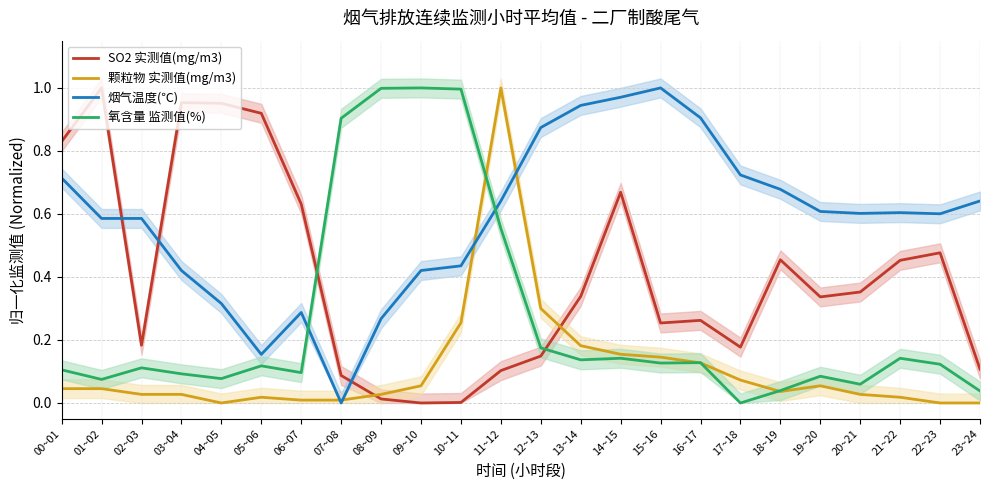

What is the difference between the highest and lowest values at 16~17?

0.8